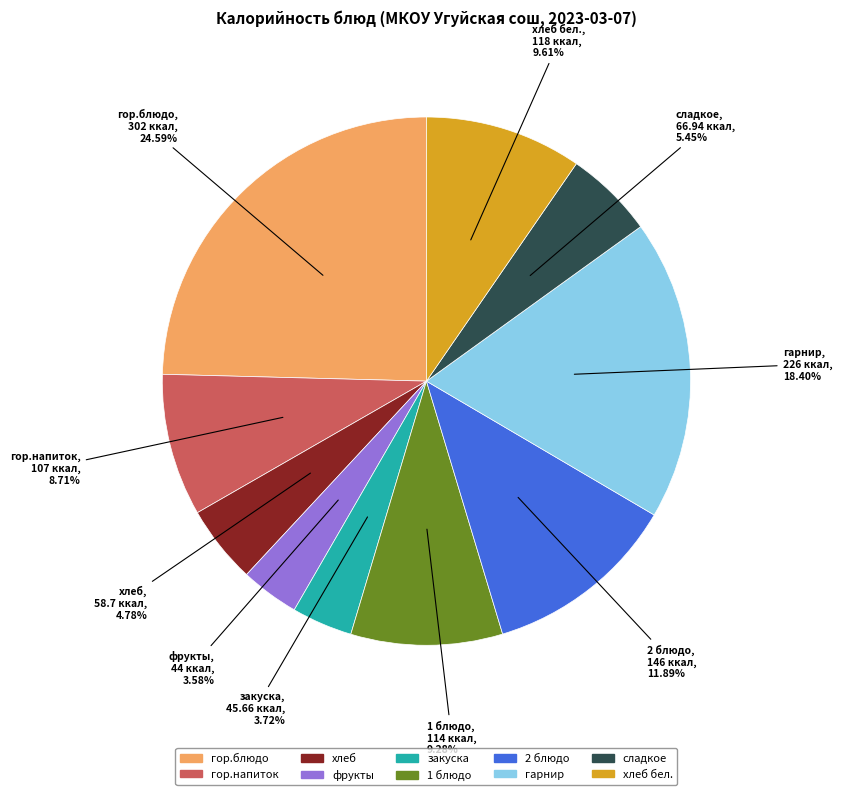

Is there a majority slice in this chart?

No